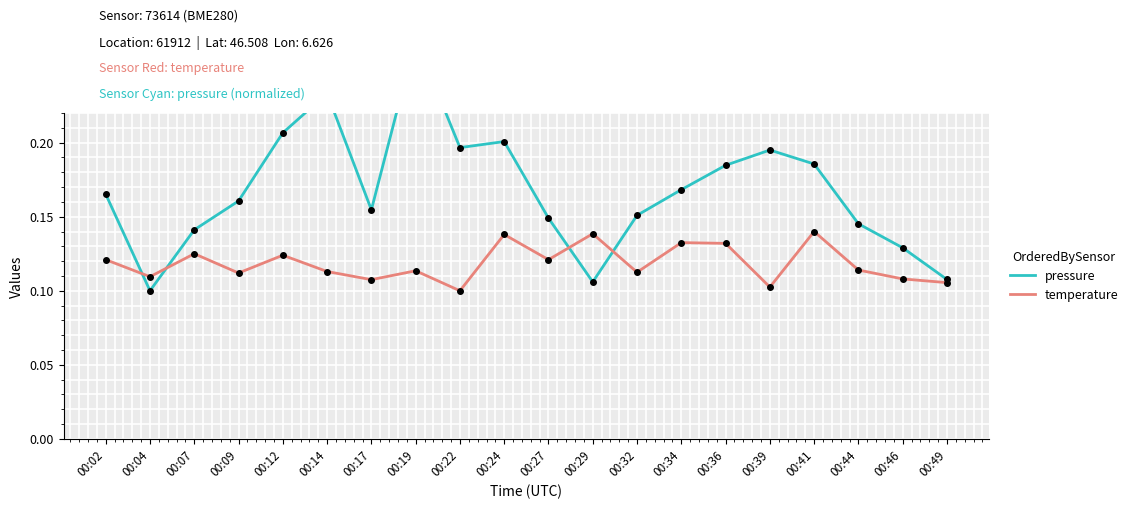

How many interior local valleys does the pressure series have?

4